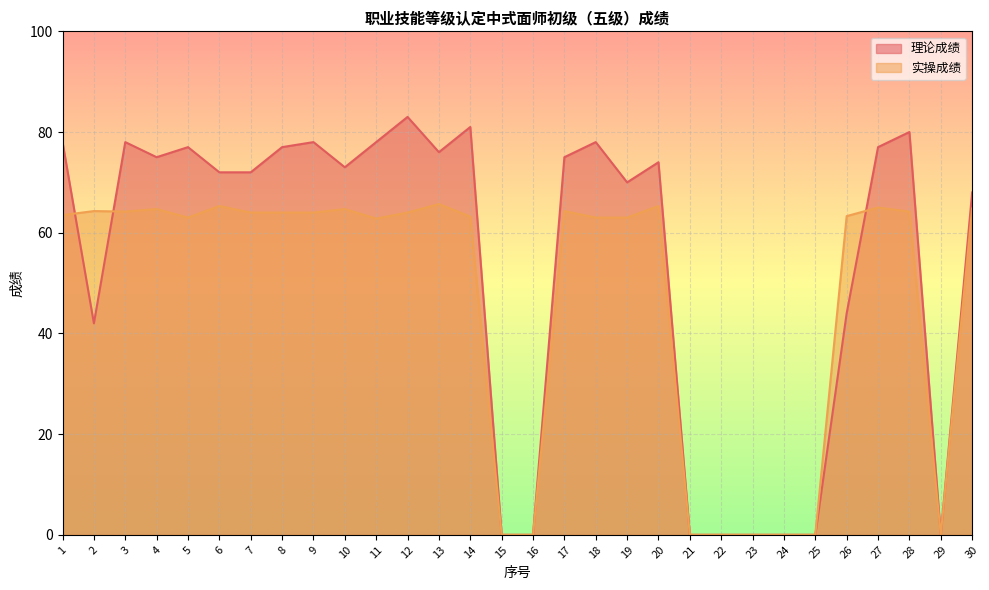

At how many categories does at least one series exceed 24?

22